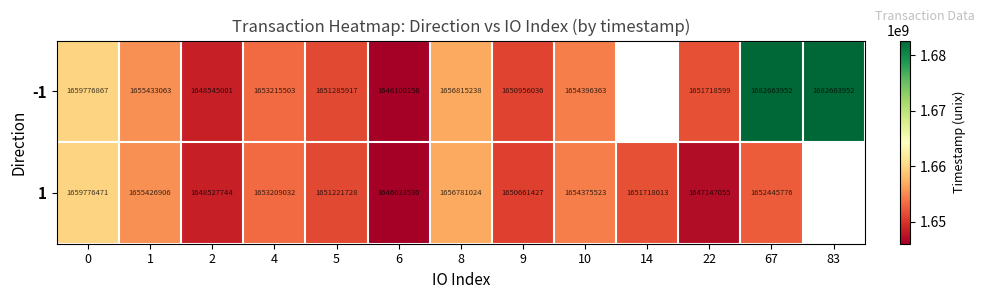

The 1 series shows 2416082359 at 0. True or false?

False